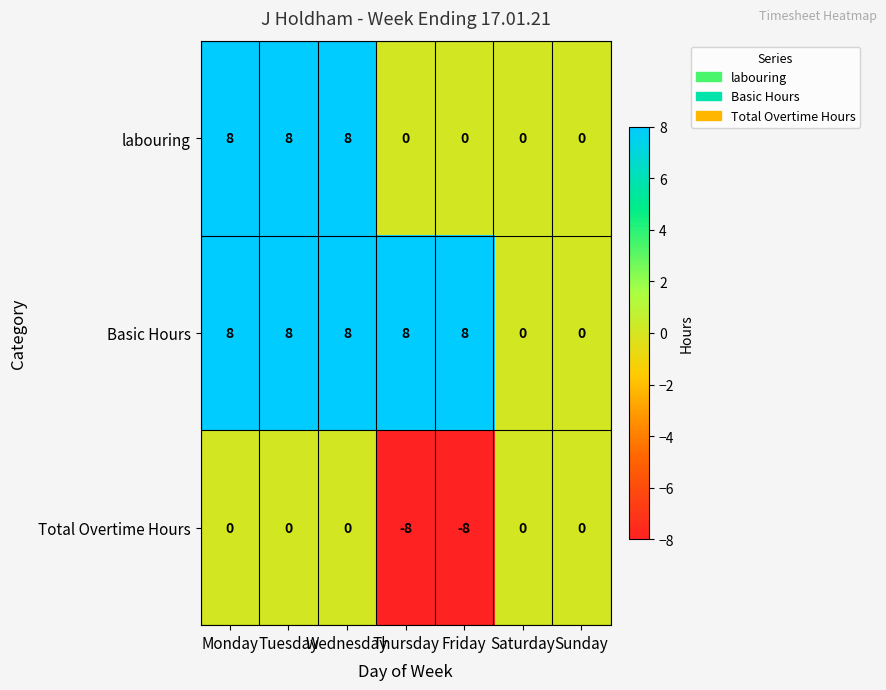

The labouring series shows 8 at Tuesday. True or false?

True